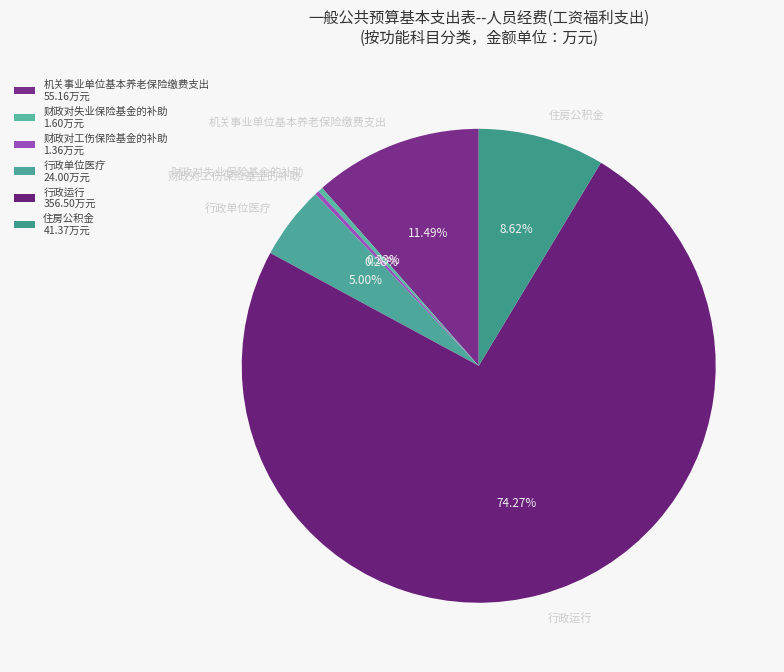

Count the number of slices in the pie.

6